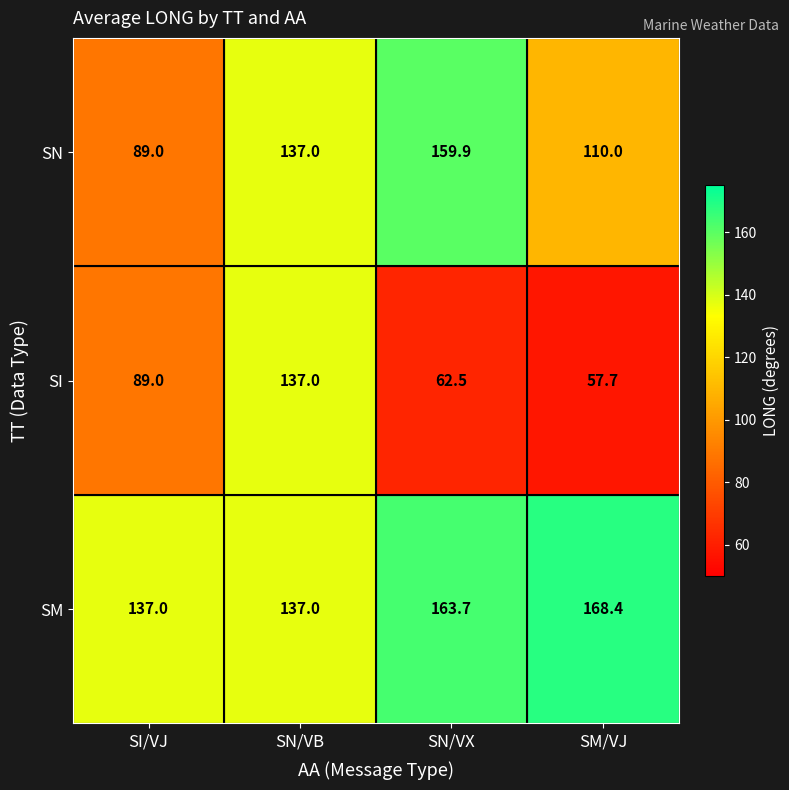

The SM series shows 251.3 at SM/VJ. True or false?

False